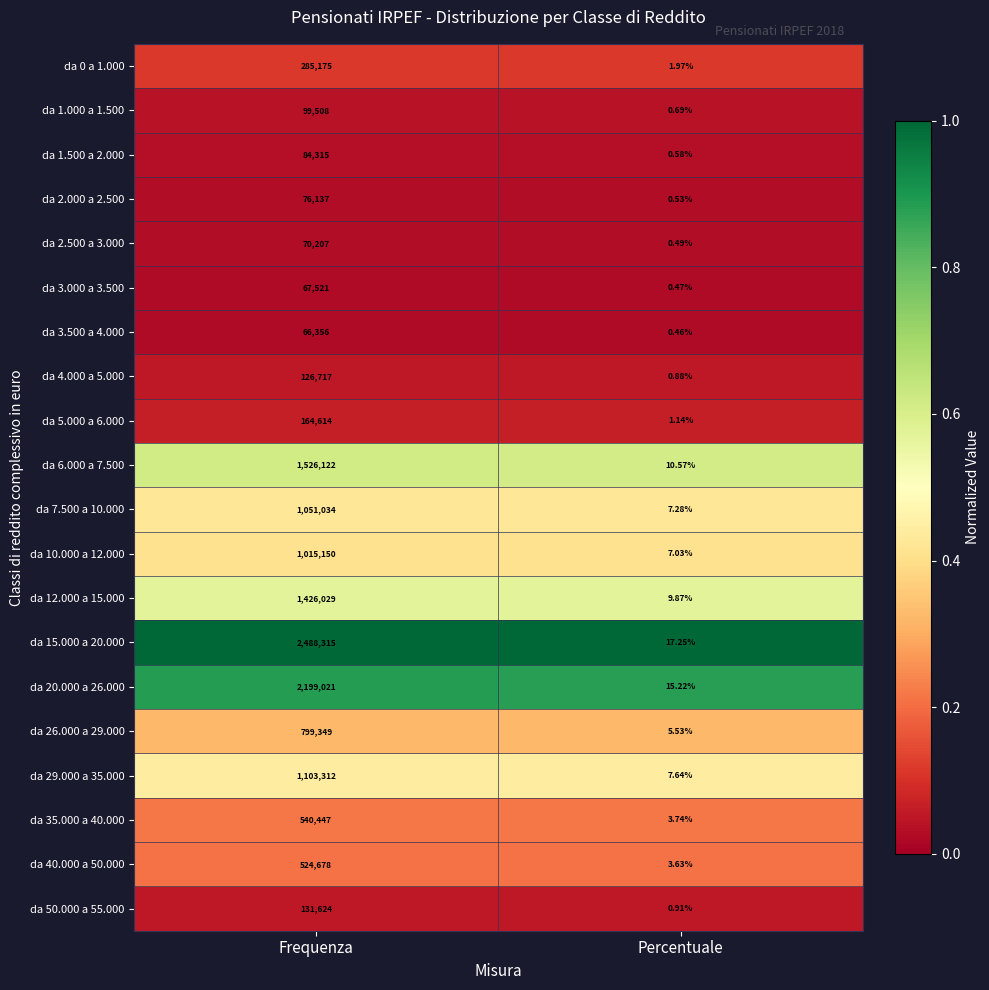

At which category does the chart reach its peak across all series?

Frequenza